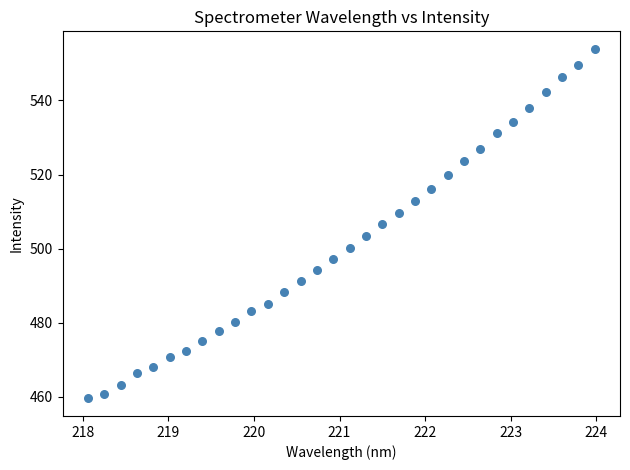

What is the range of Y values (max minus min)?

94.4